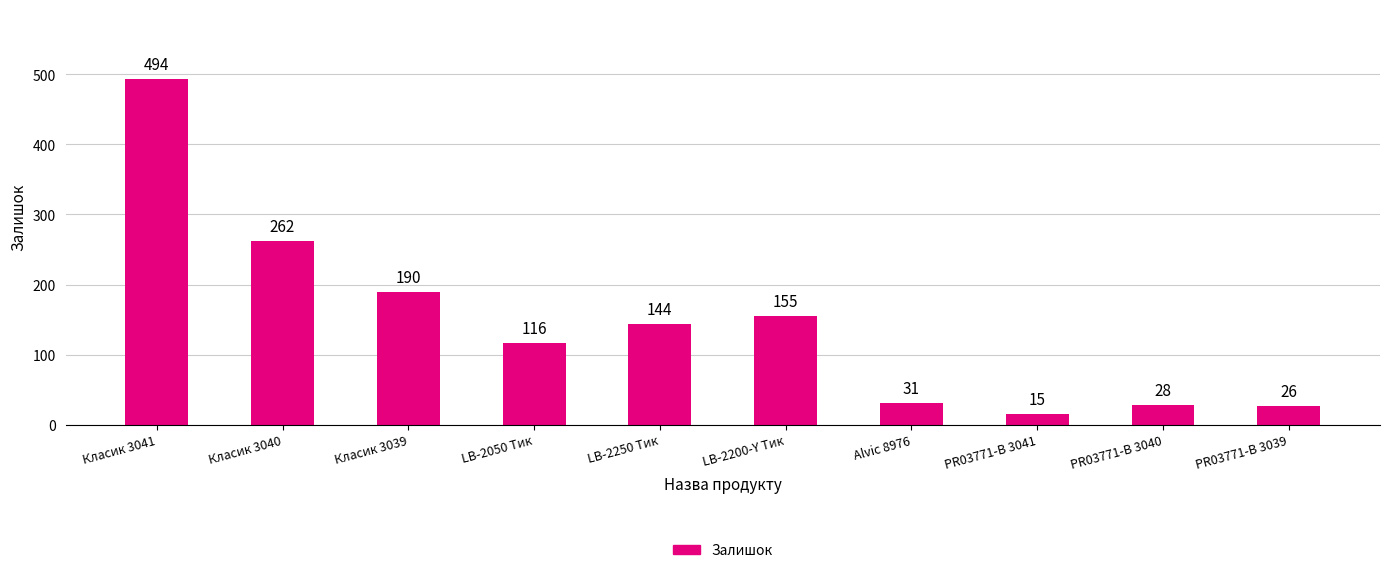

What is the difference between the values at PR03771-B 3040 and Класик 3041?

466